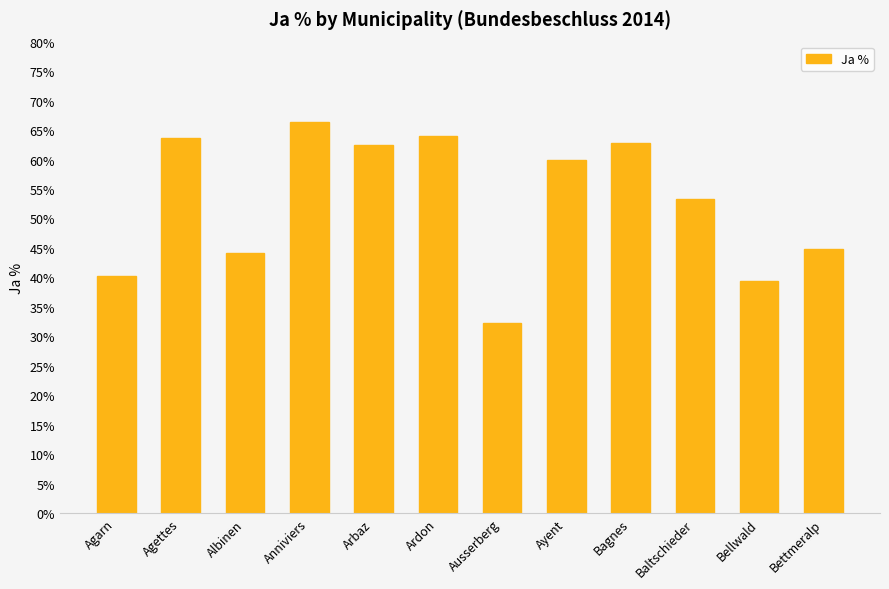

How many bars are there in total?

12